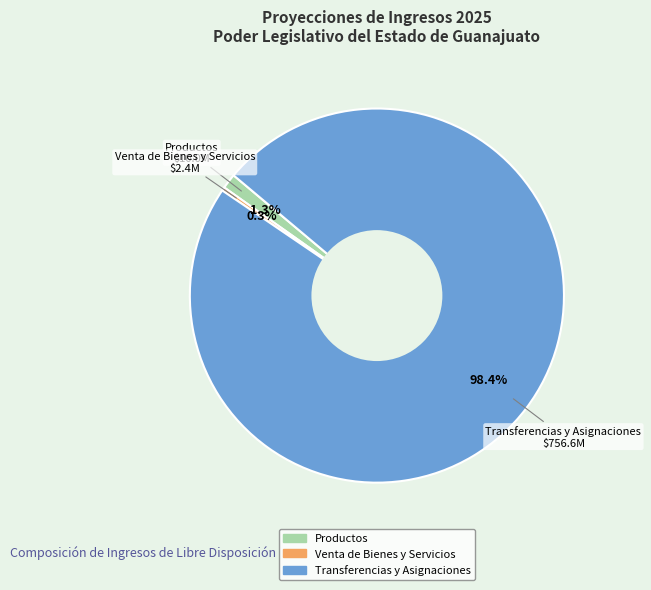

Rank the categories by value from lowest to highest.

Venta de Bienes y Servicios, Productos, Transferencias y Asignaciones